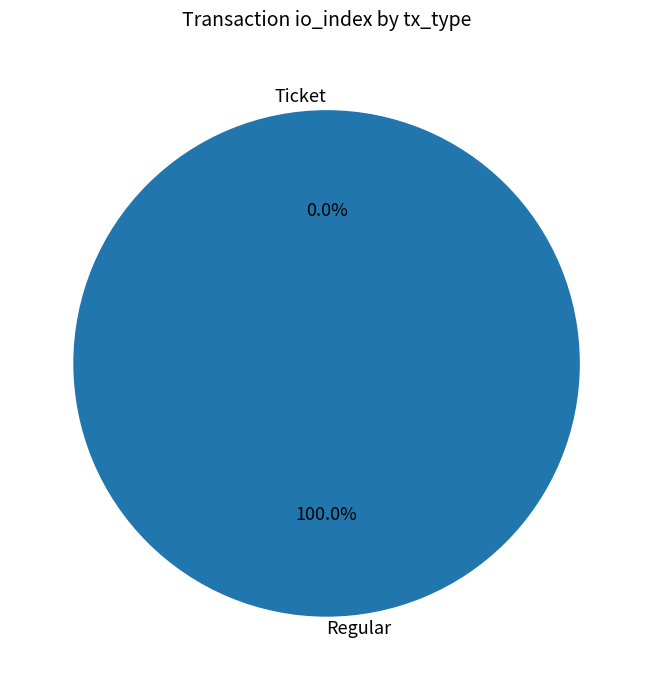

What is the change in value from Ticket to Regular?

+15